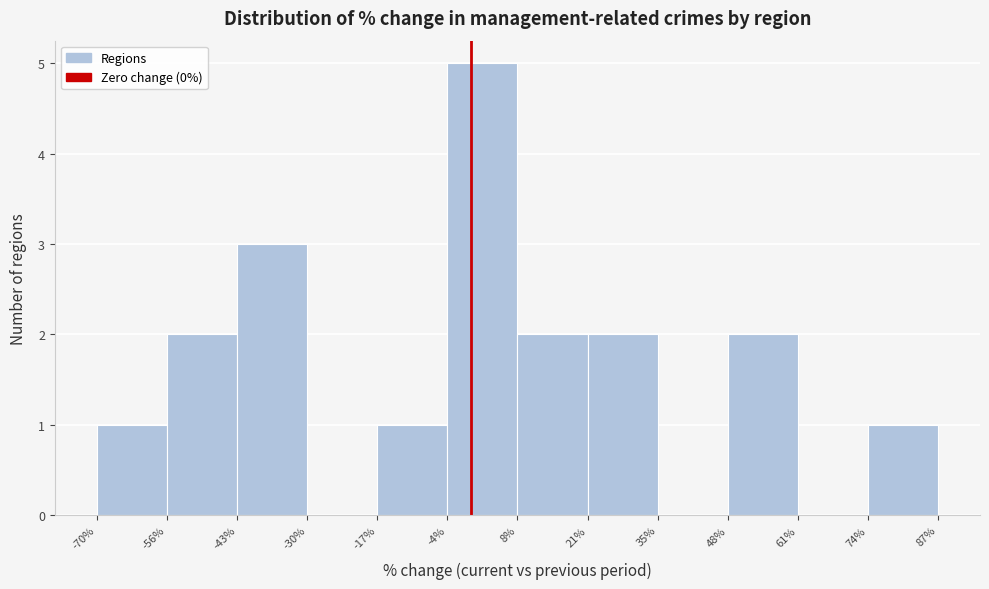

What is the height of the bar covering -4% to 8% on the x-axis? The values are not printed on the chart, so give them approximately, as read against the axis.

5